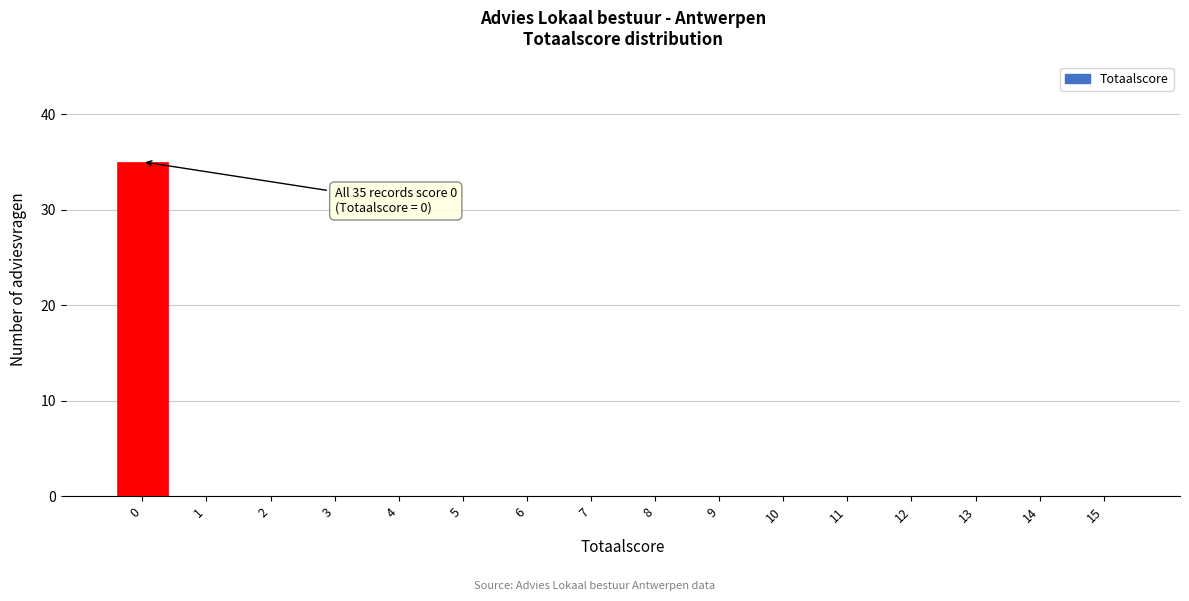

Over which range of the x-axis is the bar tallest?

-0.5 to 0.5